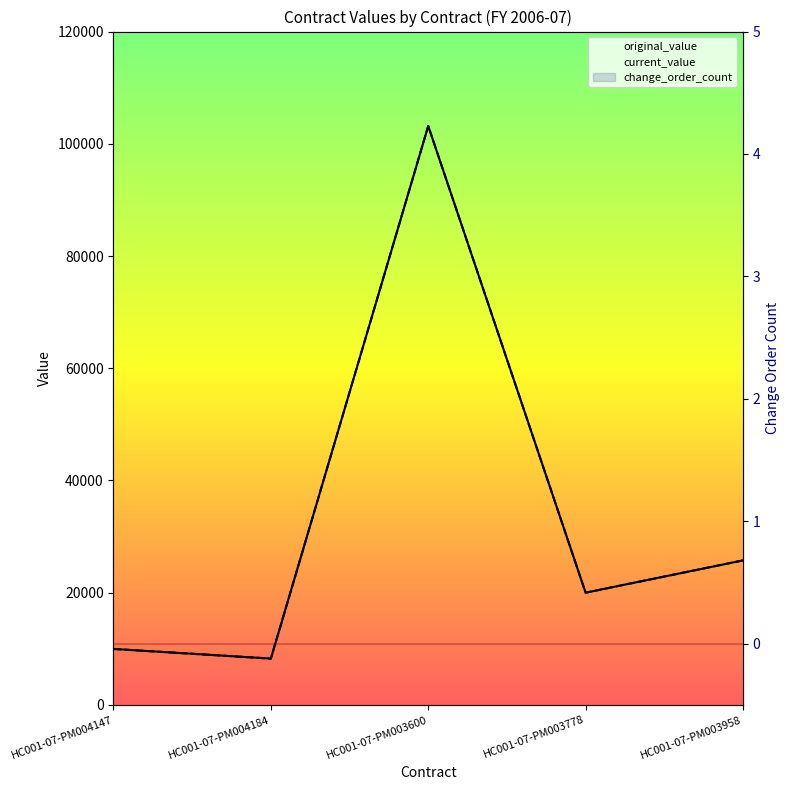

True or false: original_value and change_order_count intersect in this chart.

False